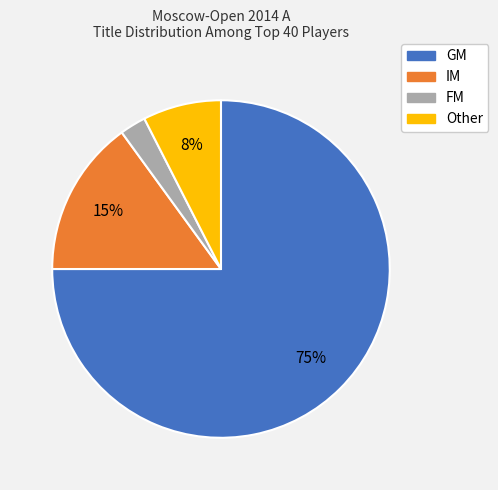

Is there any slice that represents more than half of the pie?

Yes